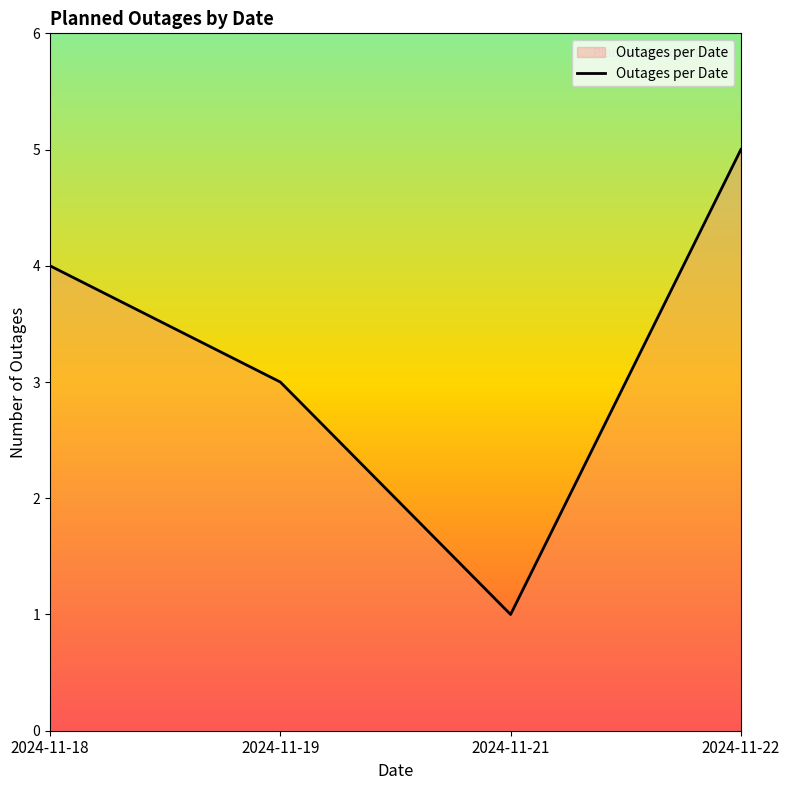

What is the greatest value displayed?

5